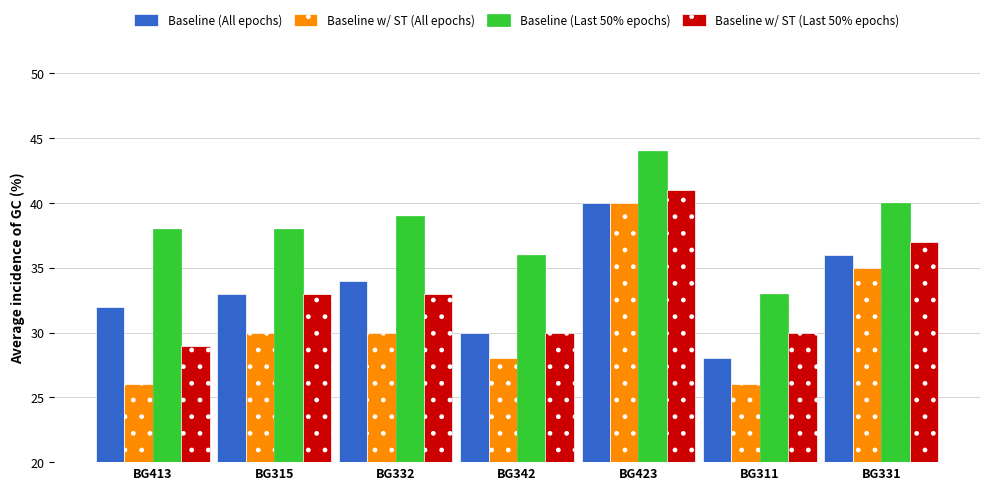

Is the value of Baseline (All epochs) at BG311 greater than the value of Baseline w/ ST (Last 50% epochs) at BG413?

No